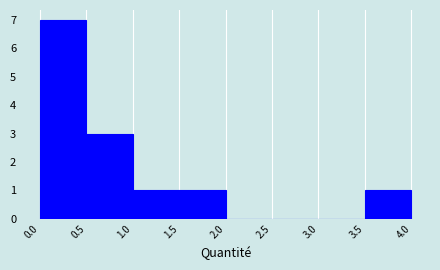

What is the height of the bar covering 0.5 to 1.0 on the x-axis? The values are not printed on the chart, so give them approximately, as read against the axis.

3